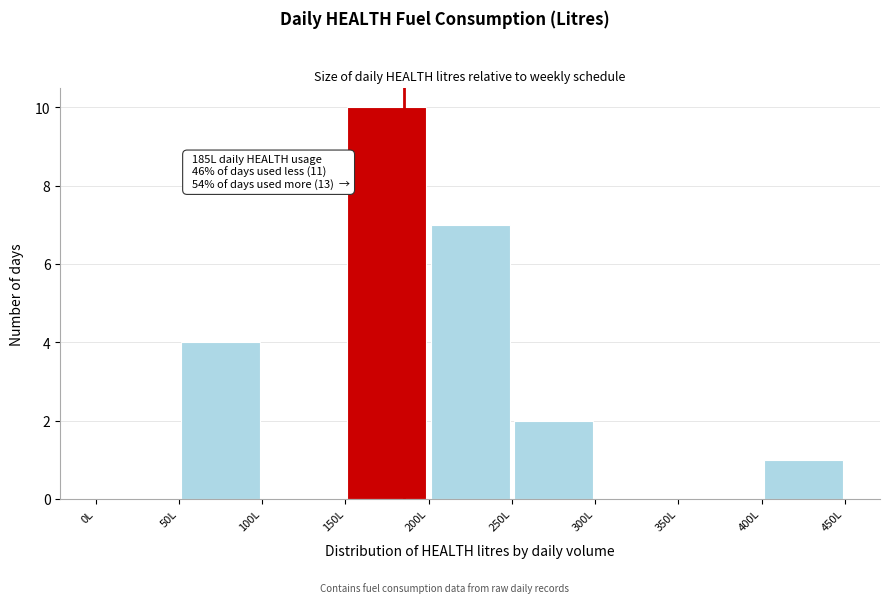

Which range on the x-axis has the tallest bar?

150 to 200